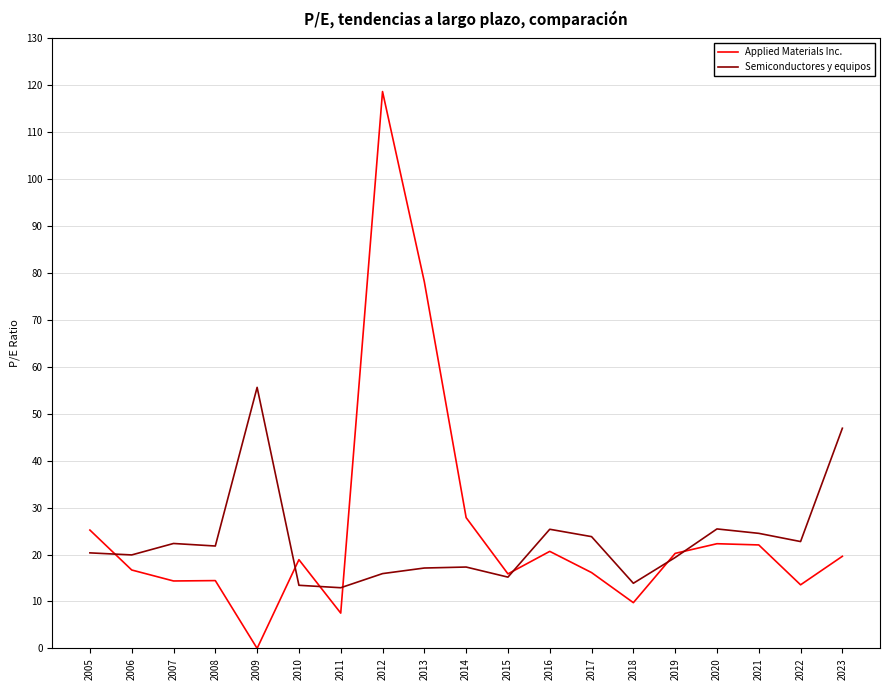

What is the difference between the maximum and second lowest values in the Semiconductores y equipos series?

42.2